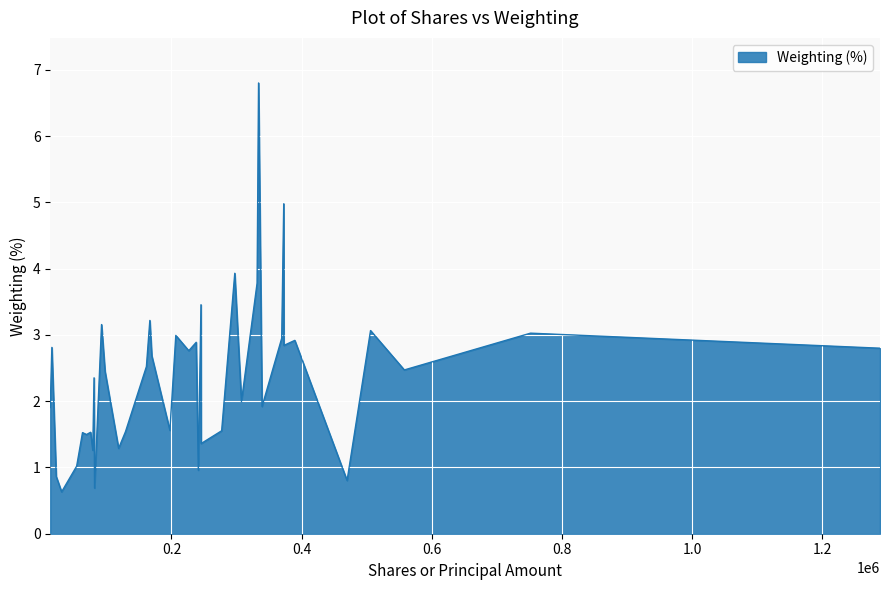

What is the minimum value shown in the chart?

0.6